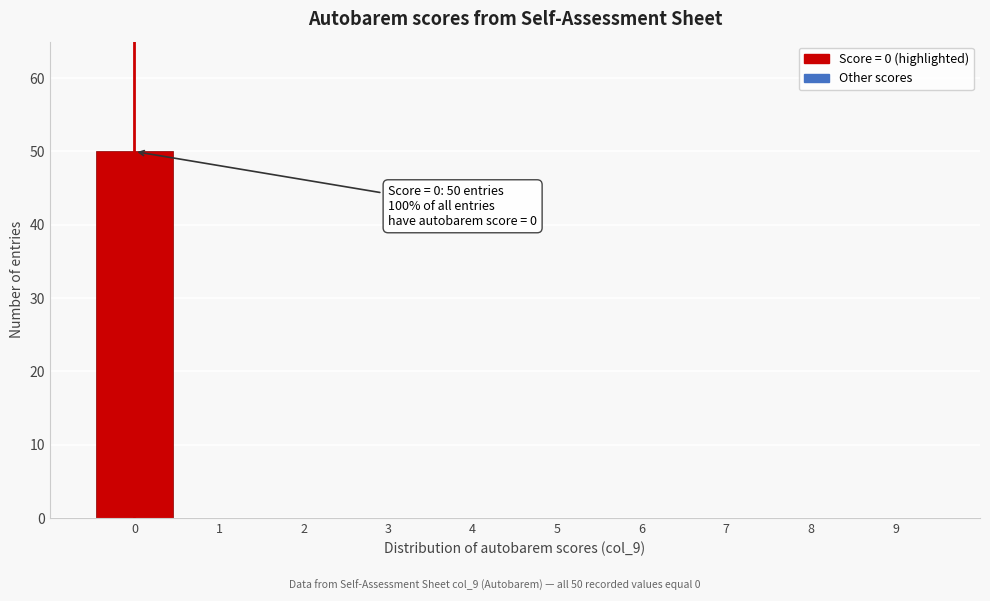

Reading left to right, what are all the values shown in this chart?

0=50	1=0	2=0	3=0	4=0	5=0	6=0	7=0	8=0	9=0